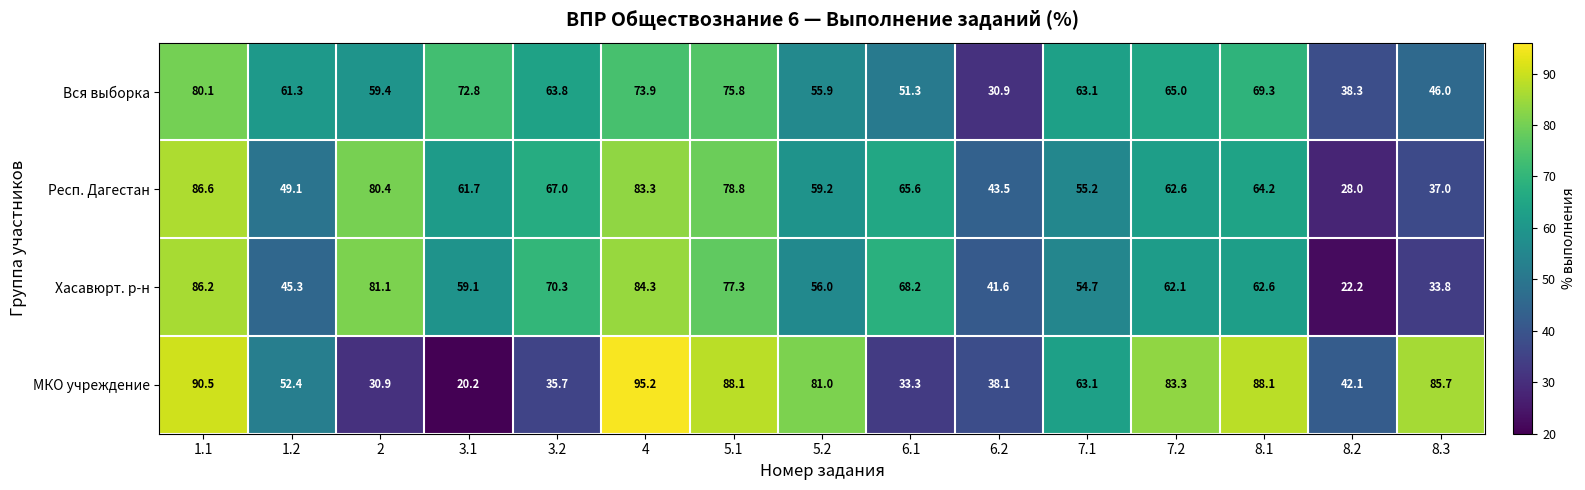

At which label does Хасавюрт. р-н reach its peak?

1.1